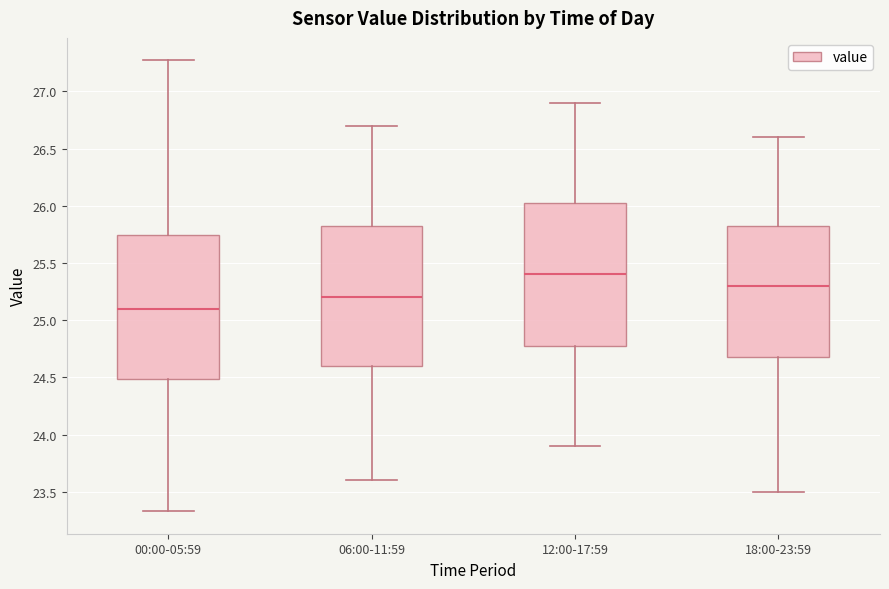

Where is the lower edge of the box for 06:00-11:59 on the y-axis? The values are not printed on the chart, so give them approximately, as read against the axis.

24.60